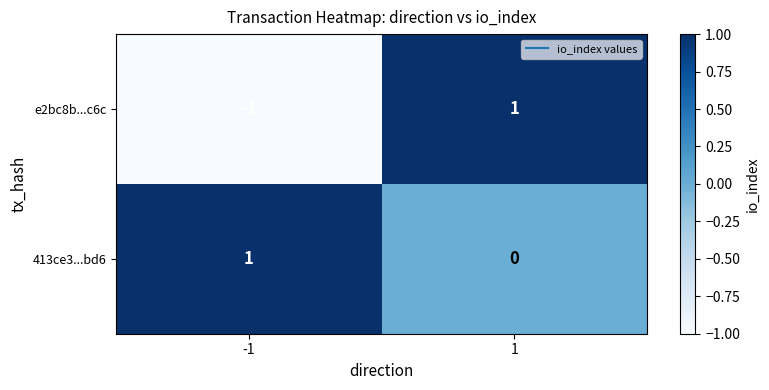

At which category is the sum across all series the highest?

1